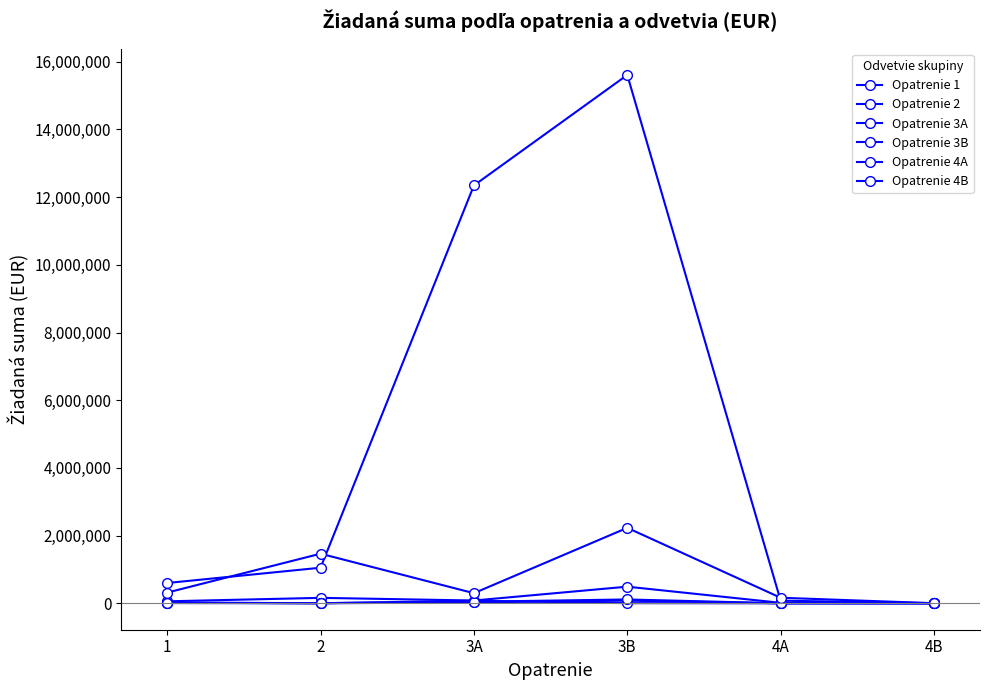

How many data points in Opatrenie 4B are above 316588?

3